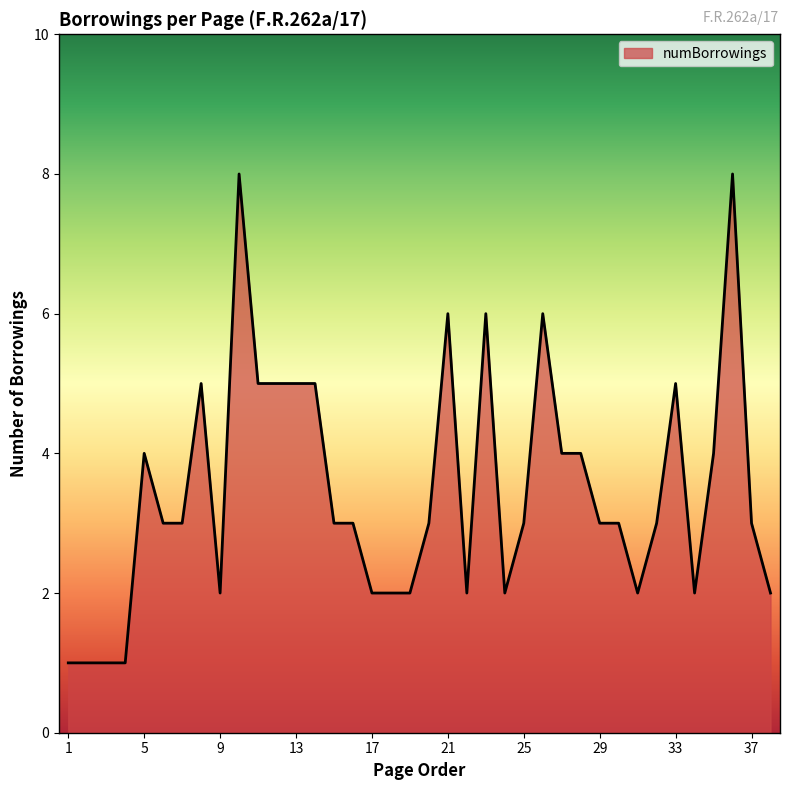

What is the greatest value displayed?

8